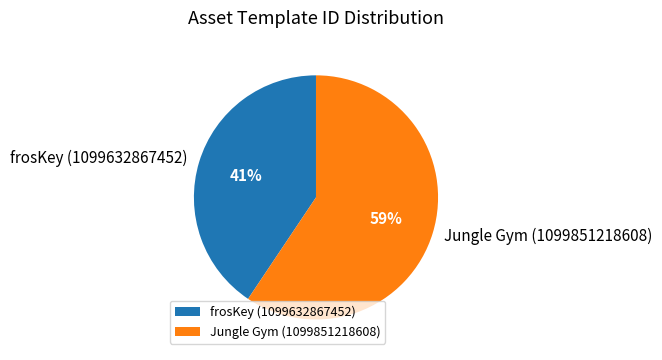

Does any single category account for the majority?

Yes